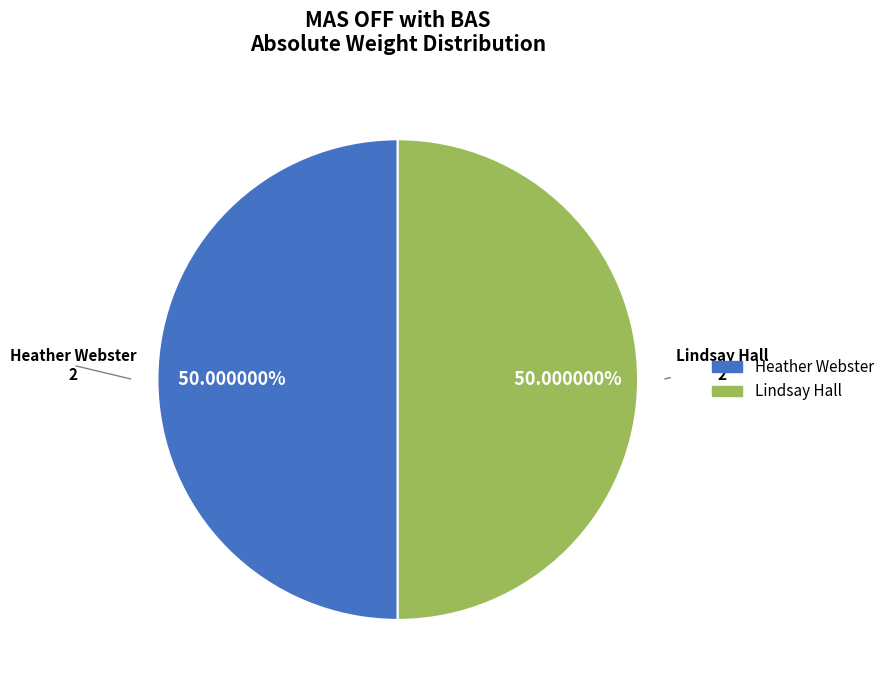

What percentage is the Heather Webster slice, to the nearest percent?

50%